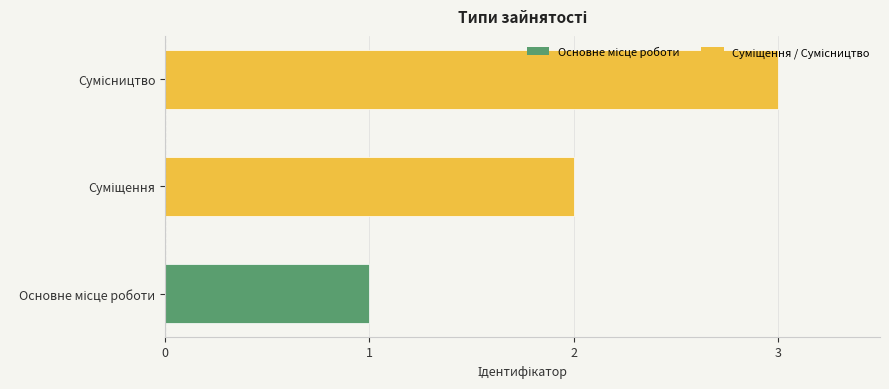

What is the sum of all values?

6